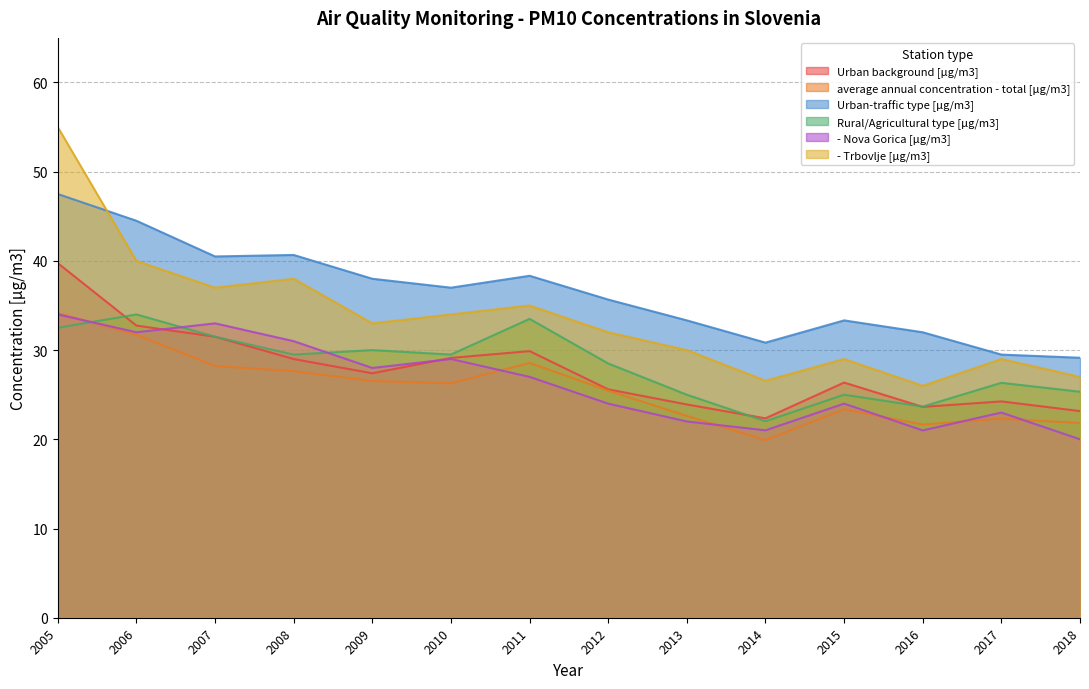

True or false: Urban background [µg/m3] and average annual concentration - total [µg/m3] cross at least once.

False